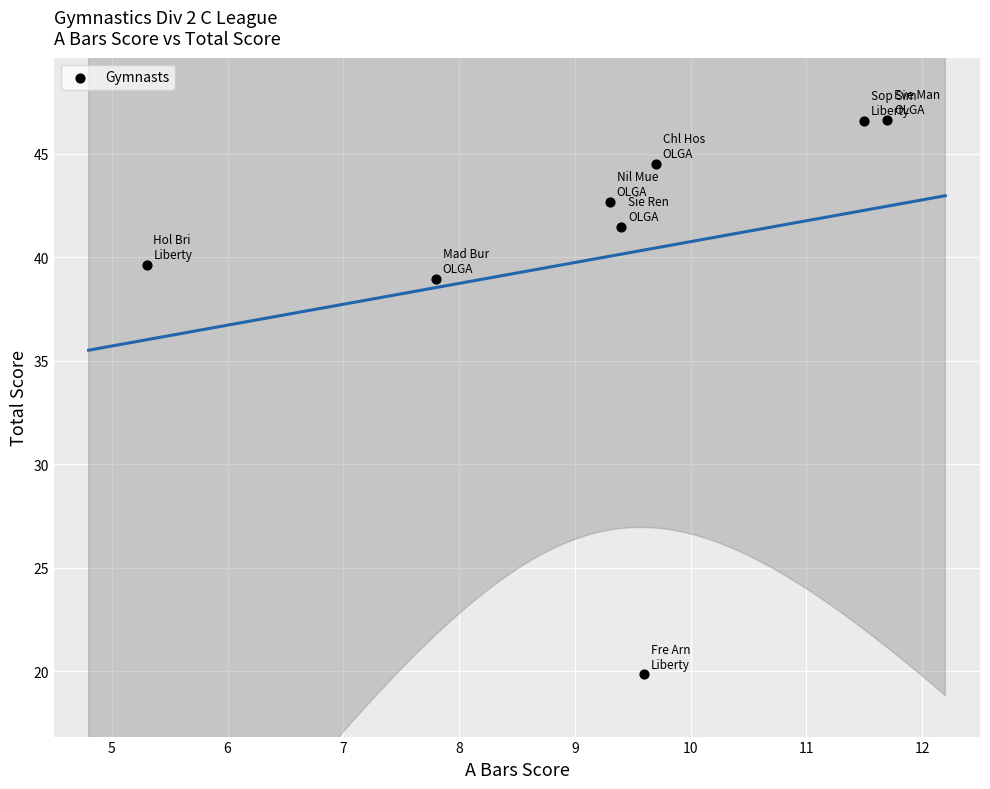

What is the average Y value?

40.0